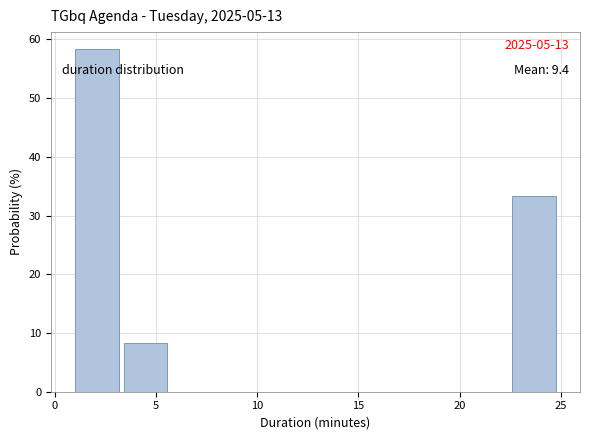

Which range on the x-axis has the tallest bar?

1.0 to 3.4